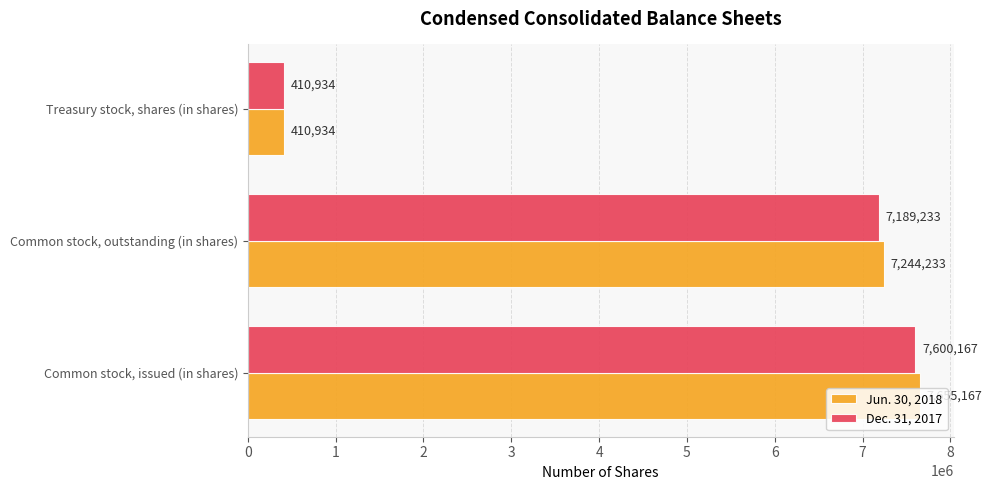

How many values in the Dec. 31, 2017 series are below 7189233?

1